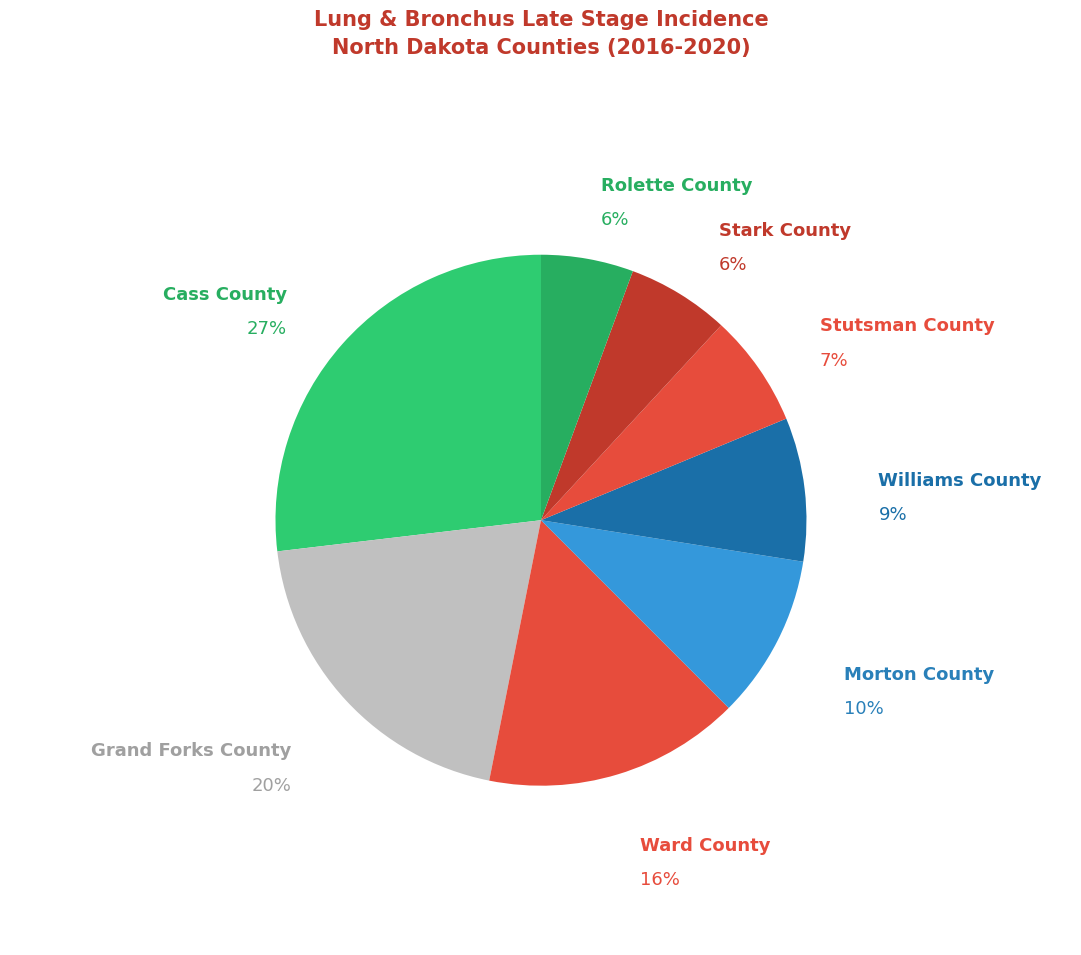

The Stutsman County slice represents 21% of the pie. True or false?

False